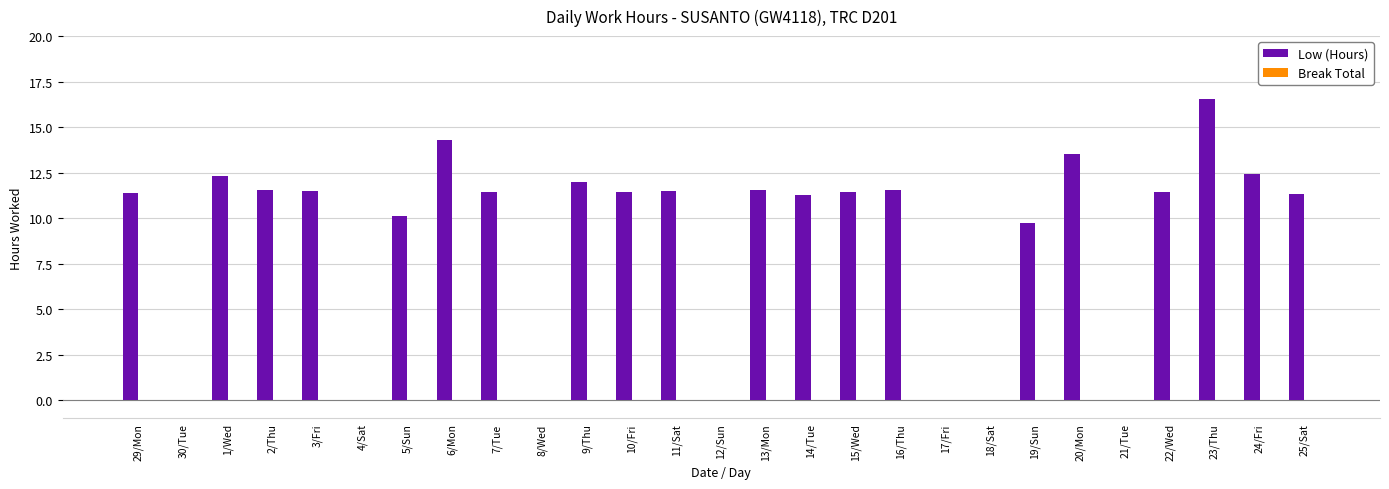

What is the ratio of the value at 7/Tue to the value at 15/Wed?

1.0